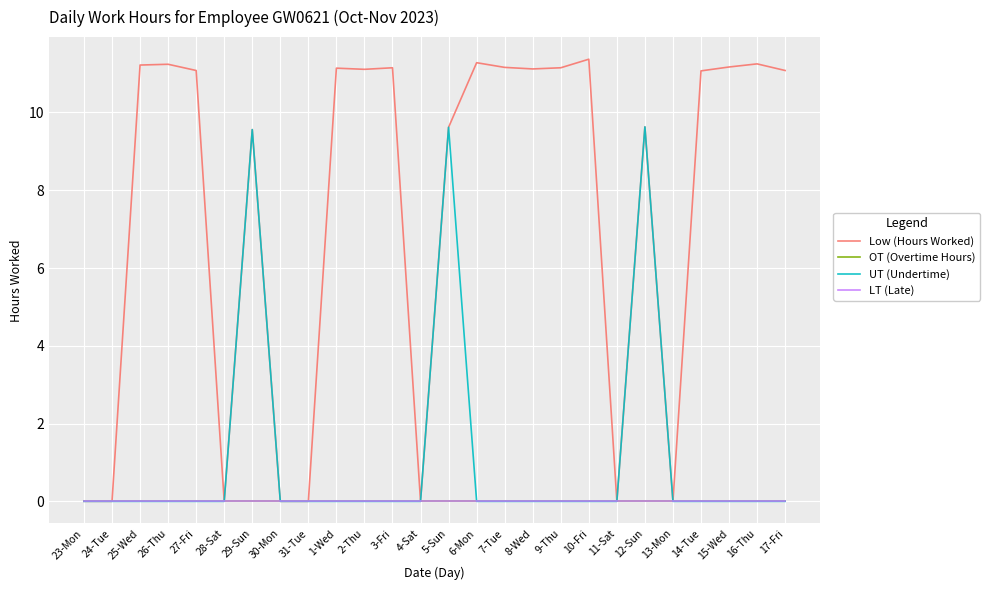

Does the chart display data point markers on the line(s)?

No